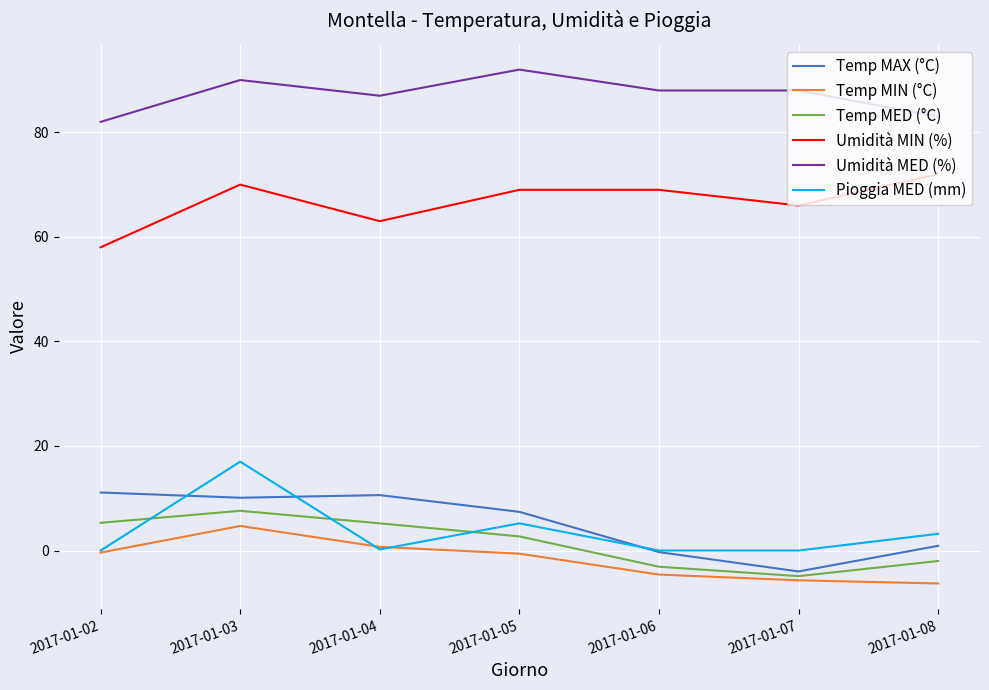

At which category is the sum across all series the highest?

2017-01-03